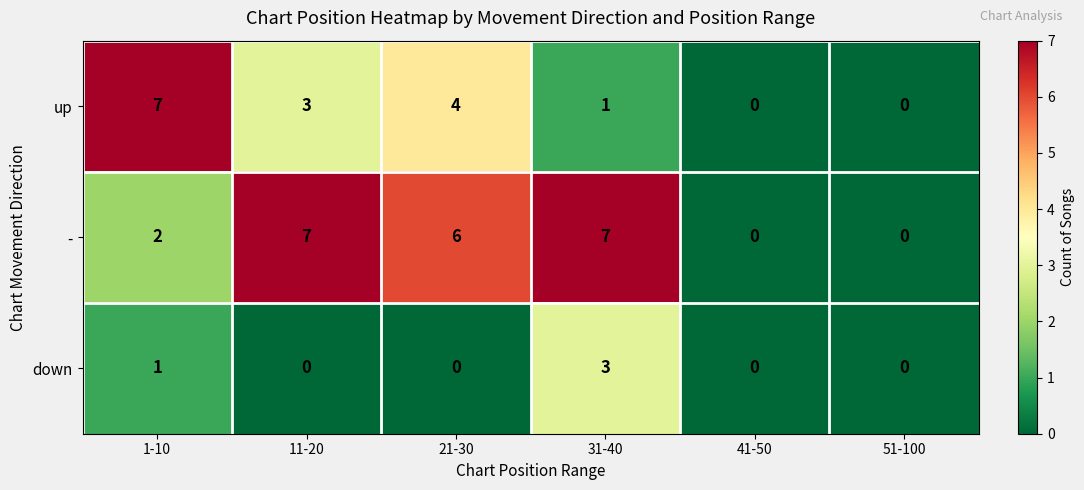

Rank the series at 11-20 from highest to lowest value.

-, up, down